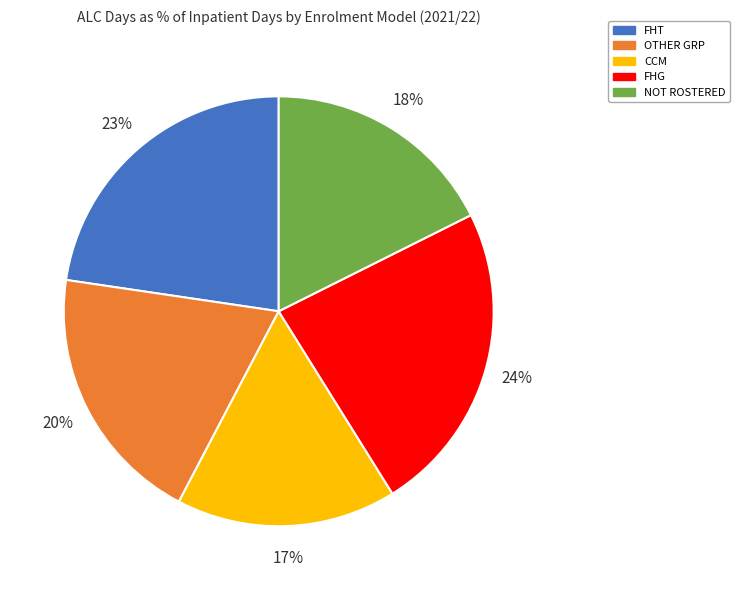

Does FHT represent more than half of the total?

No